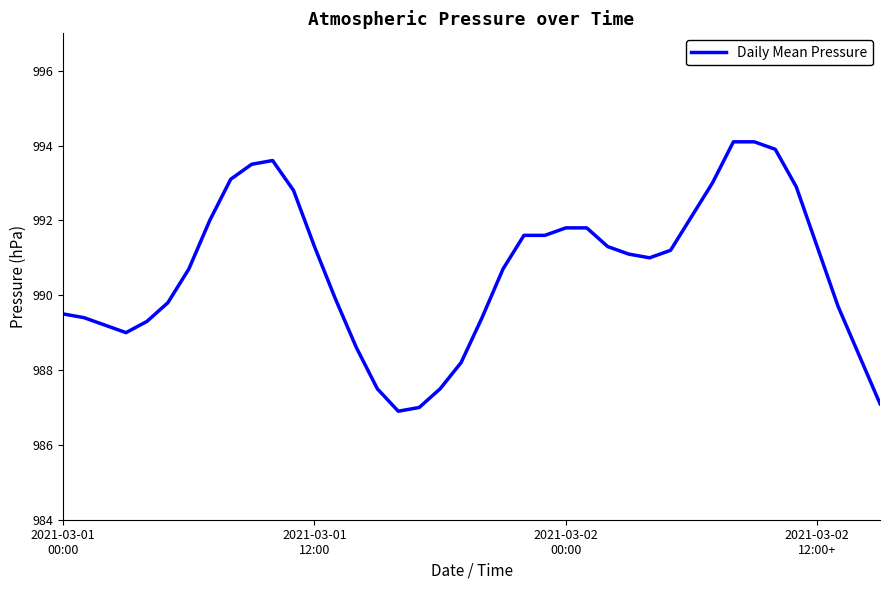

What is the minimum value shown in the chart?

986.9